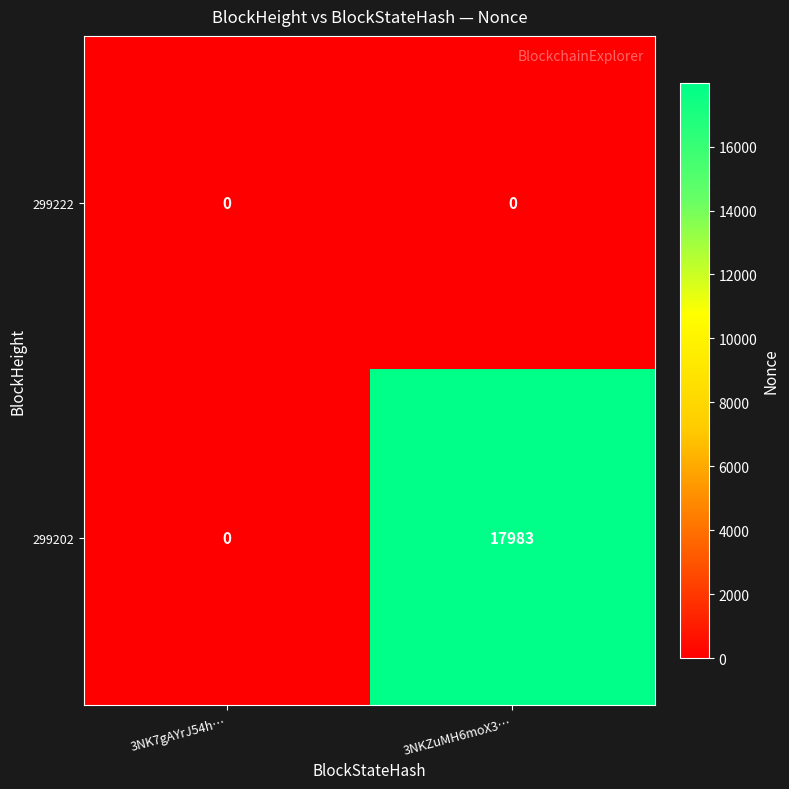

The 299222 series shows 0 at 3NKZuMH6moX3…. True or false?

True